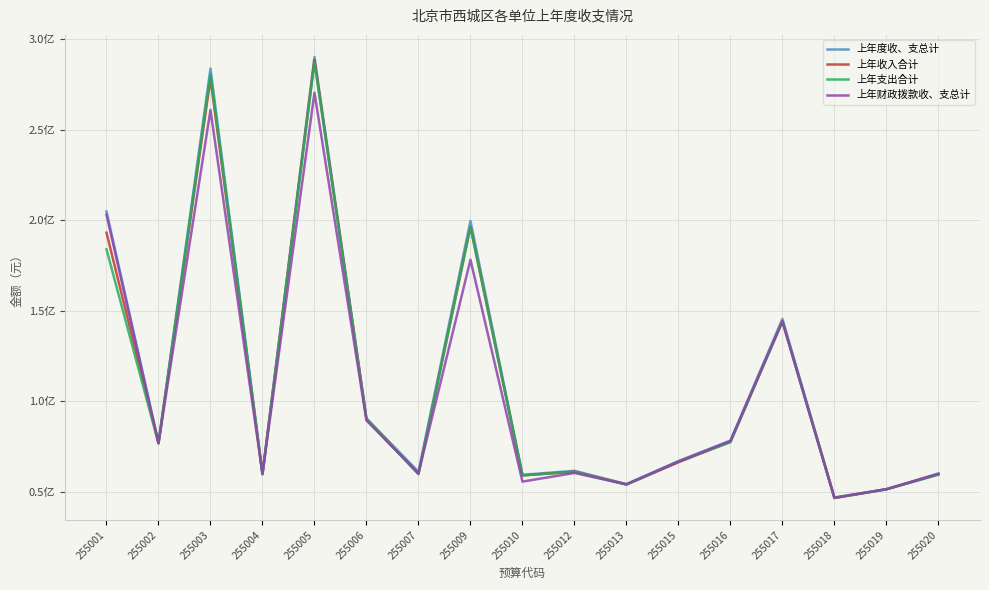

Where is 上年度收、支总计 nearest to the value 168530880?

255017